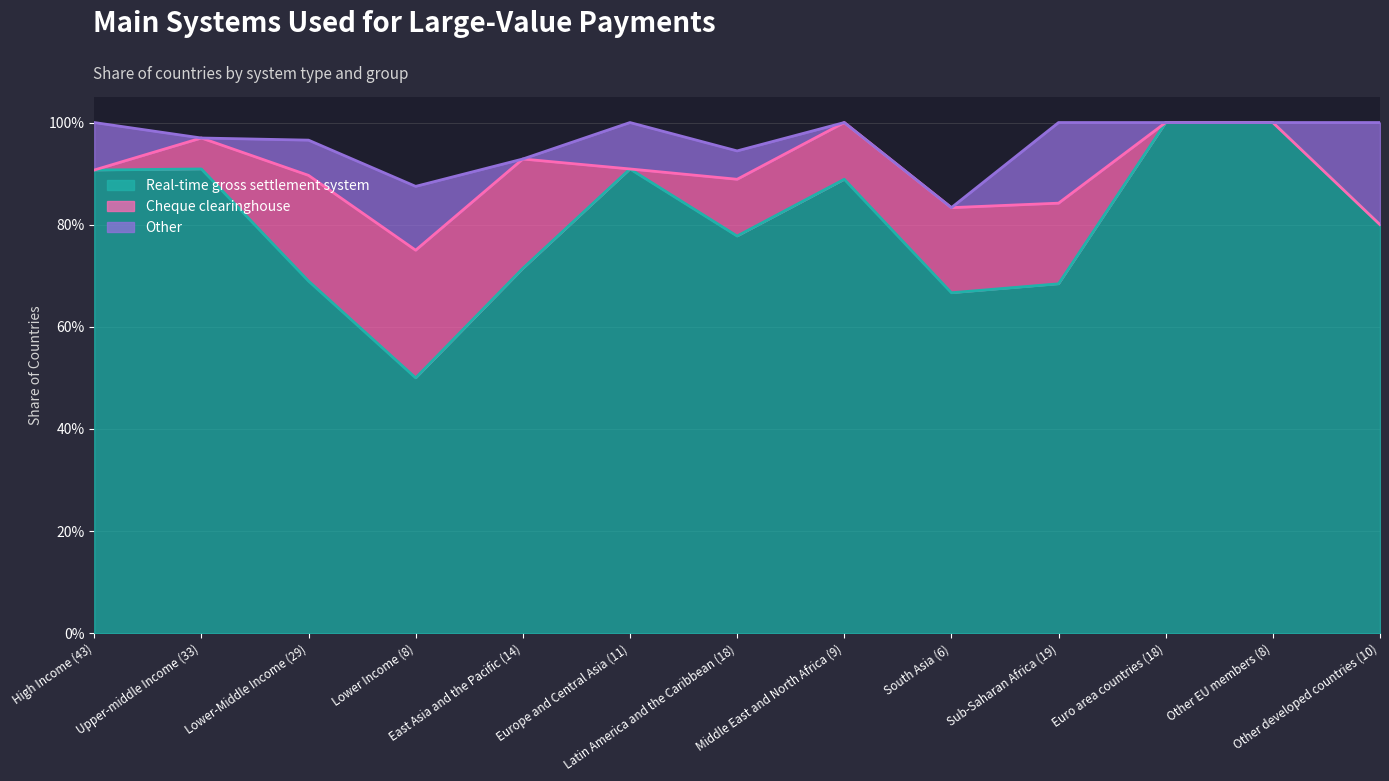

At which category does Cheque clearinghouse reach its first local valley?

Europe and Central Asia (11)